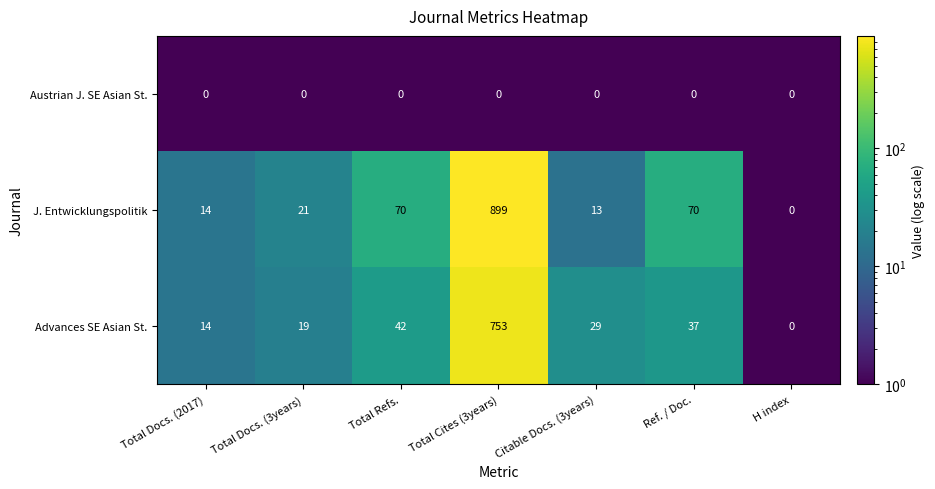

What is the sum of the J. Entwicklungspolitik values at Citable Docs. (3years) and H index?

13